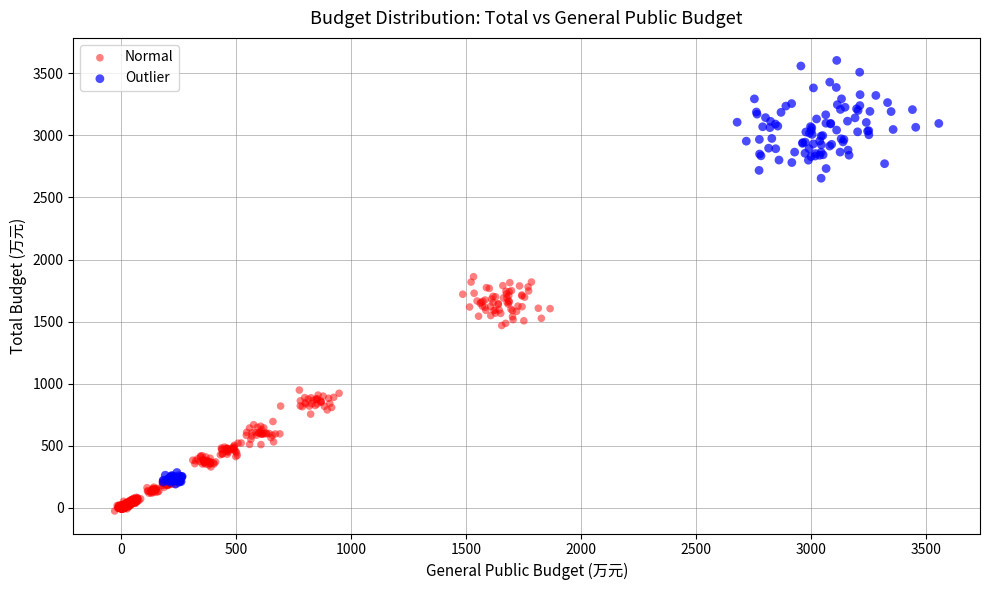

Which series reaches the maximum Y coordinate?

Outlier